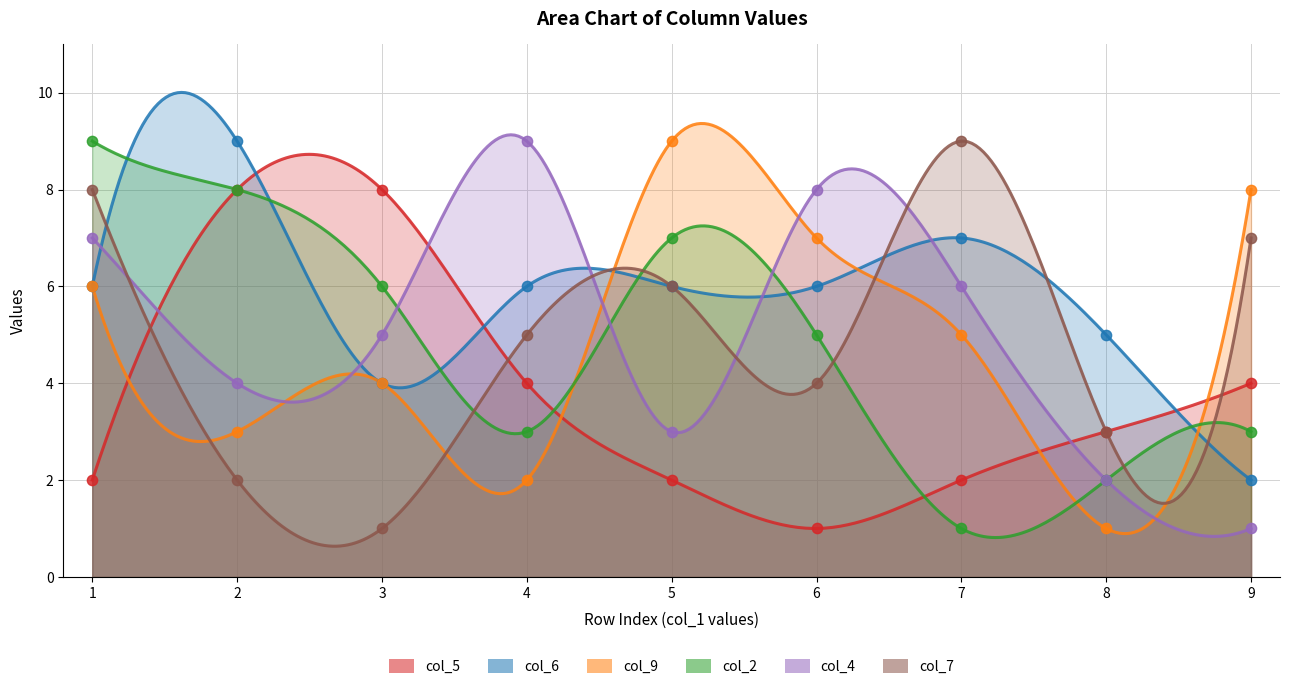

Which series reaches the minimum Y coordinate?

col_5